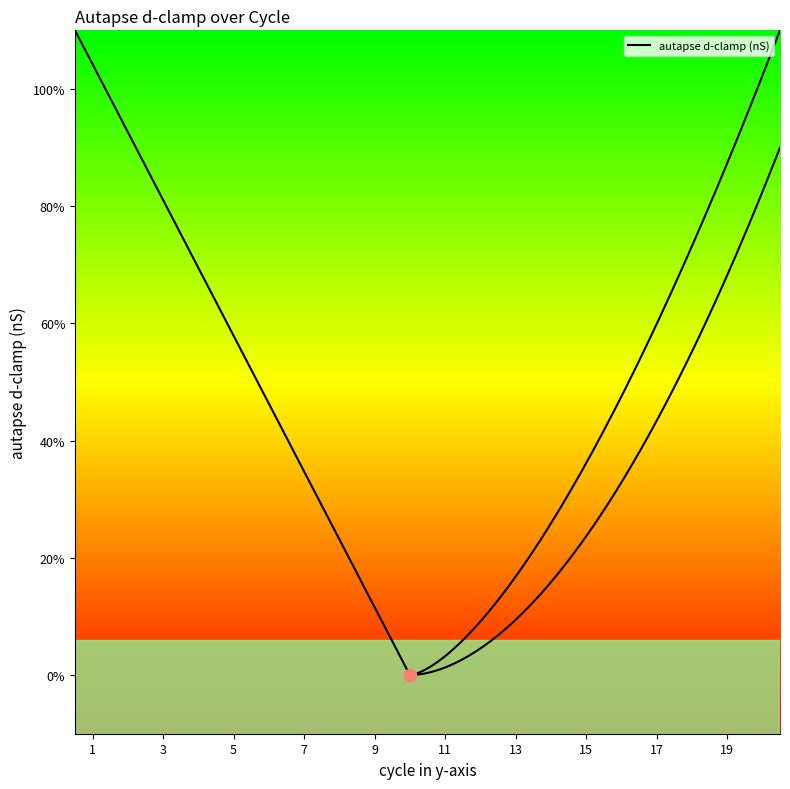

Which has a higher value, 1 or 8?

1